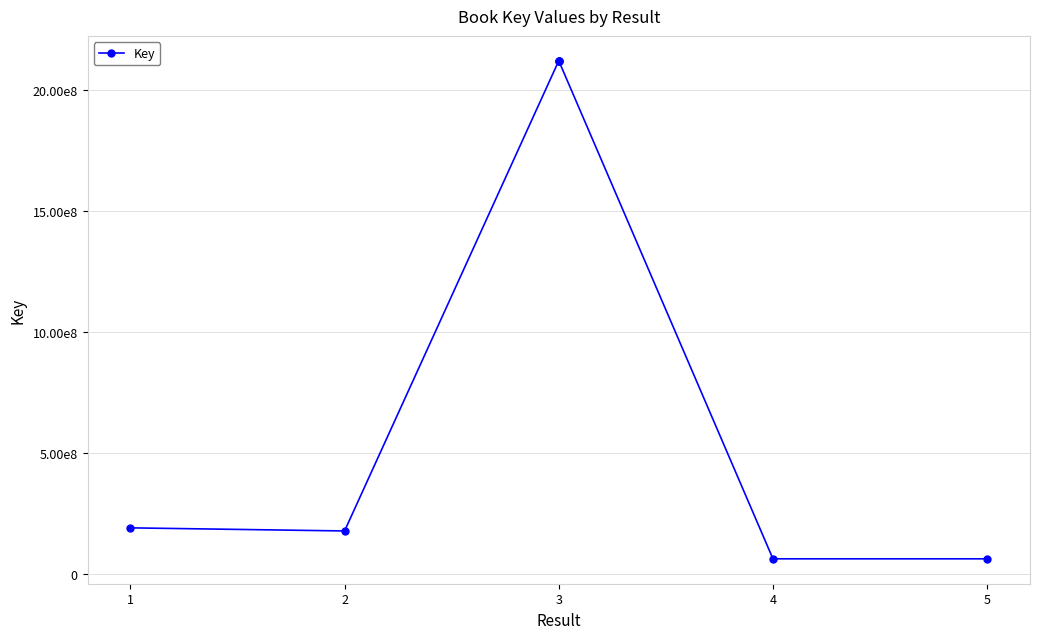

The value at 4 is 63797636. True or false?

True